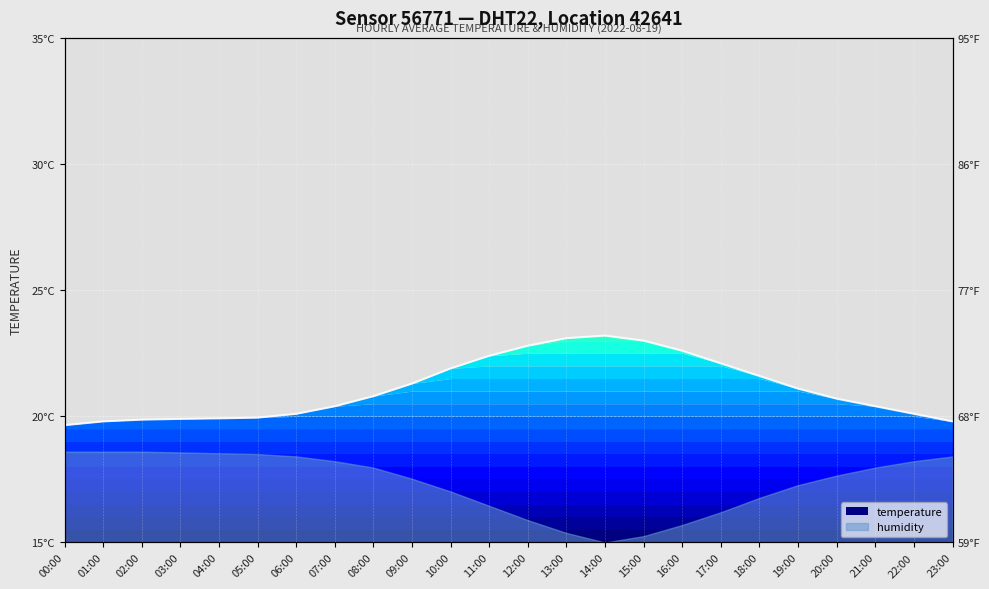

What is the ratio of the value at 04:00 to the value at 08:00?

1.0